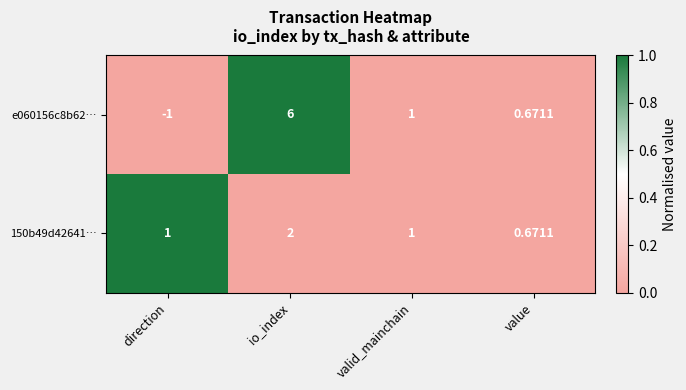

At which label does e060156c8b62… reach its peak?

io_index